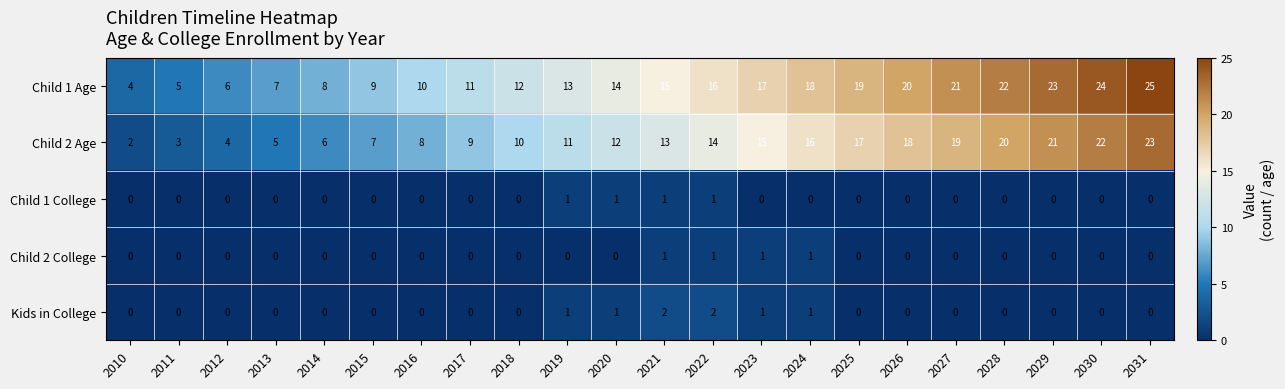

The value of Child 1 Age at 2029 is 23. True or false?

True